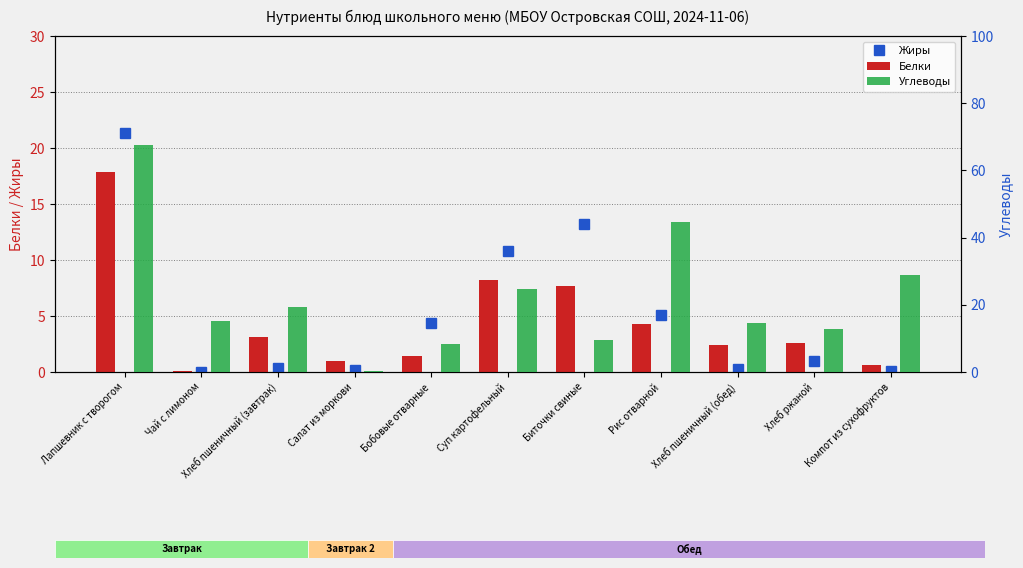

Where is Жиры nearest to the value 10?

Суп картофельный